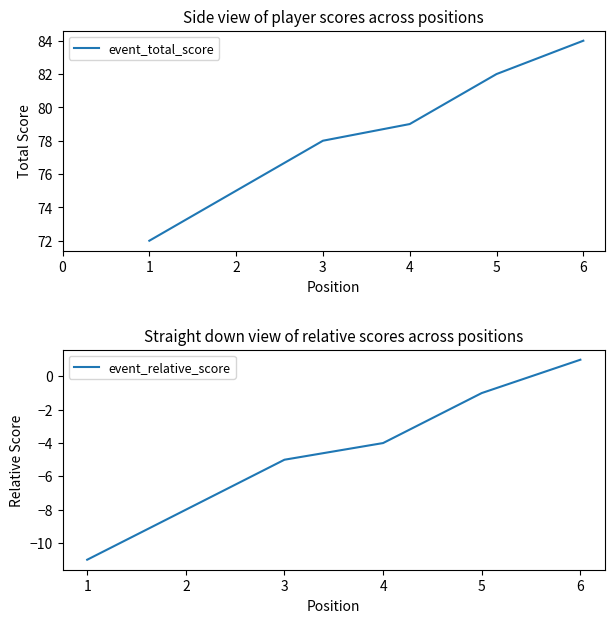

The value of event_relative_score at 4 is -2. True or false?

False